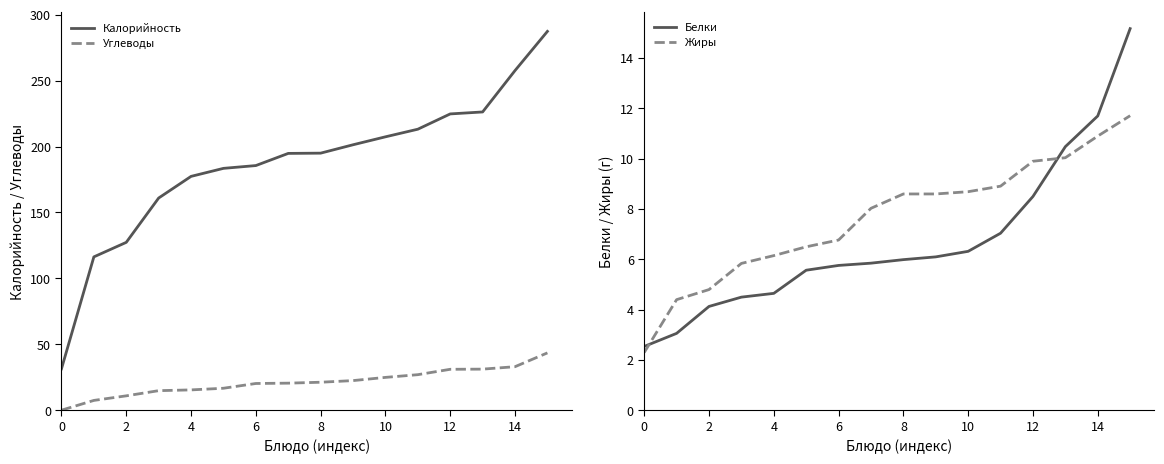

How many values in the Жиры series are below 8?

7